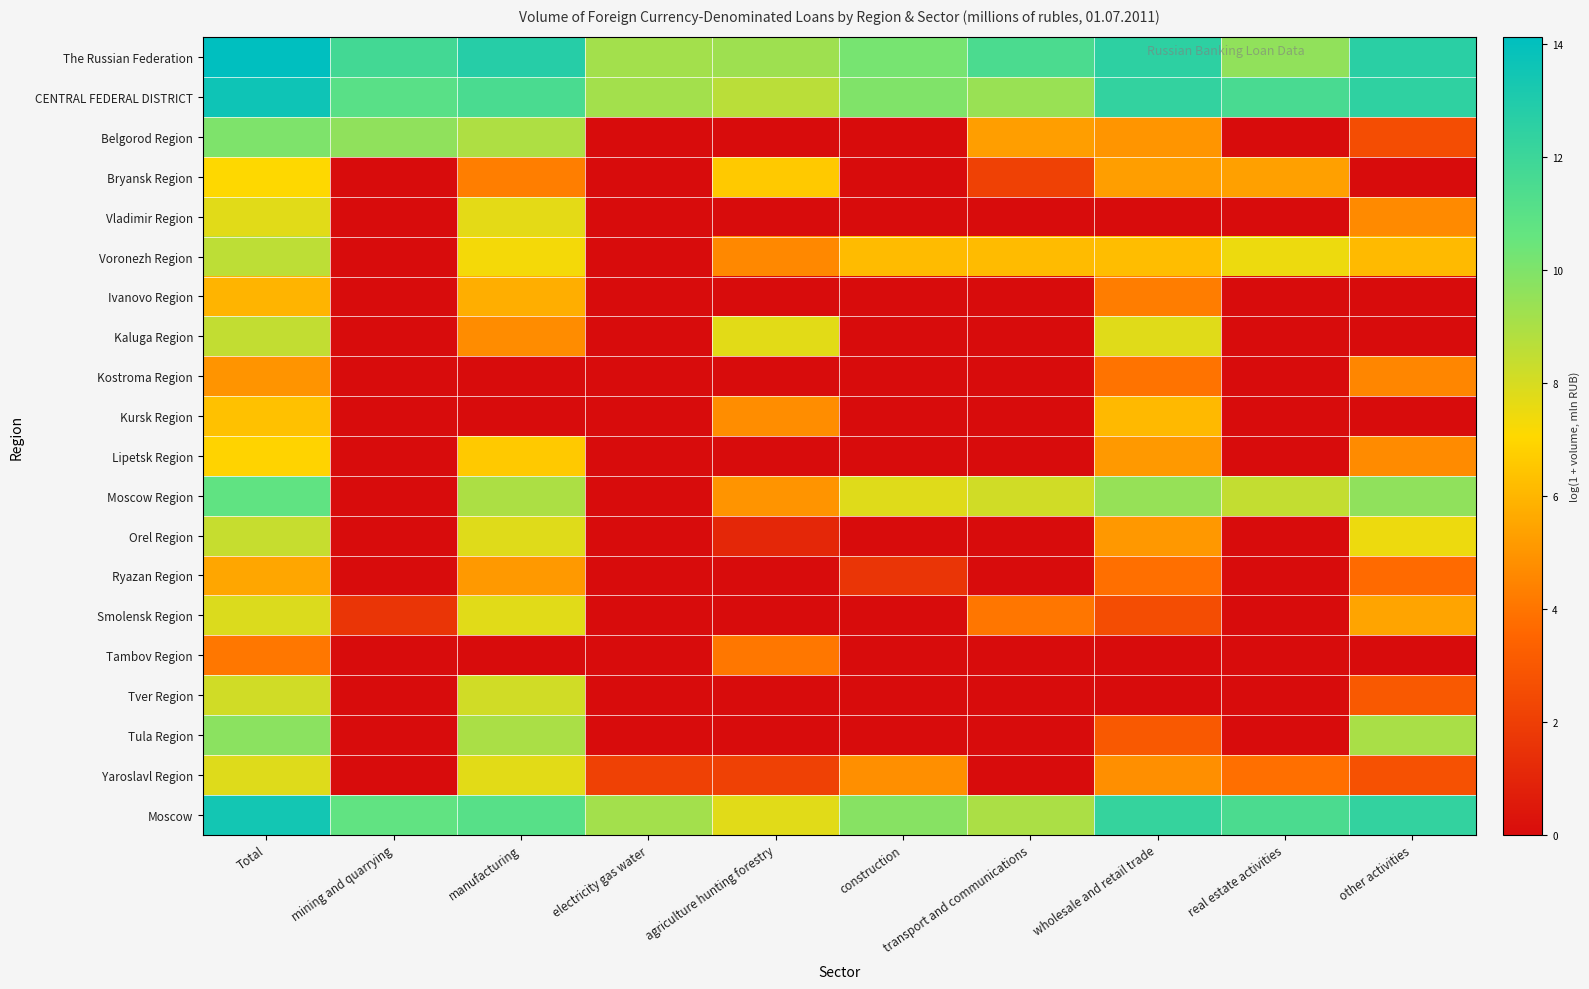

Which label corresponds to the smallest value in the chart?

electricity gas water